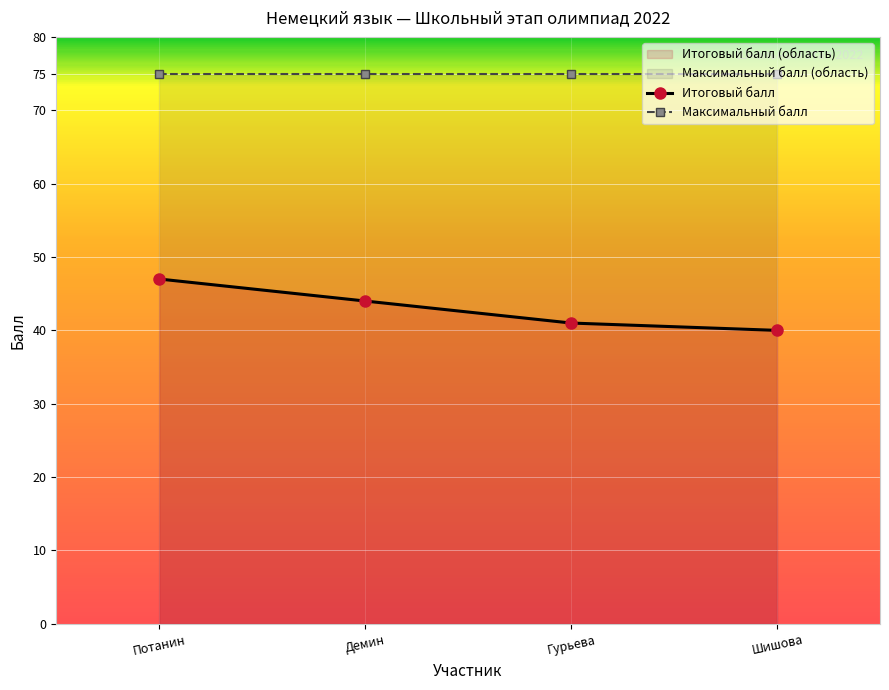

Reading right to left, extract all data points from this chart.

Итоговый балл: 40	41	44	47
Максимальный балл: 75	75	75	75